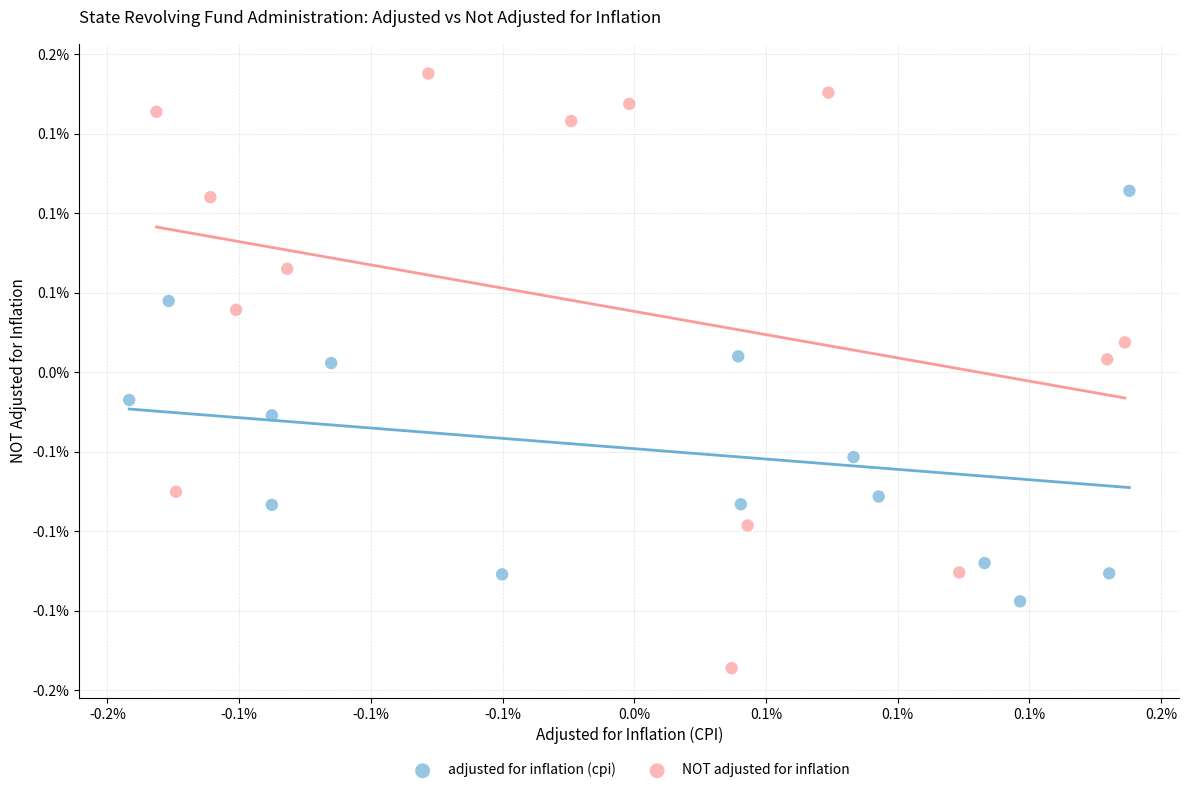

Which series contains the highest Y value?

NOT adjusted for inflation